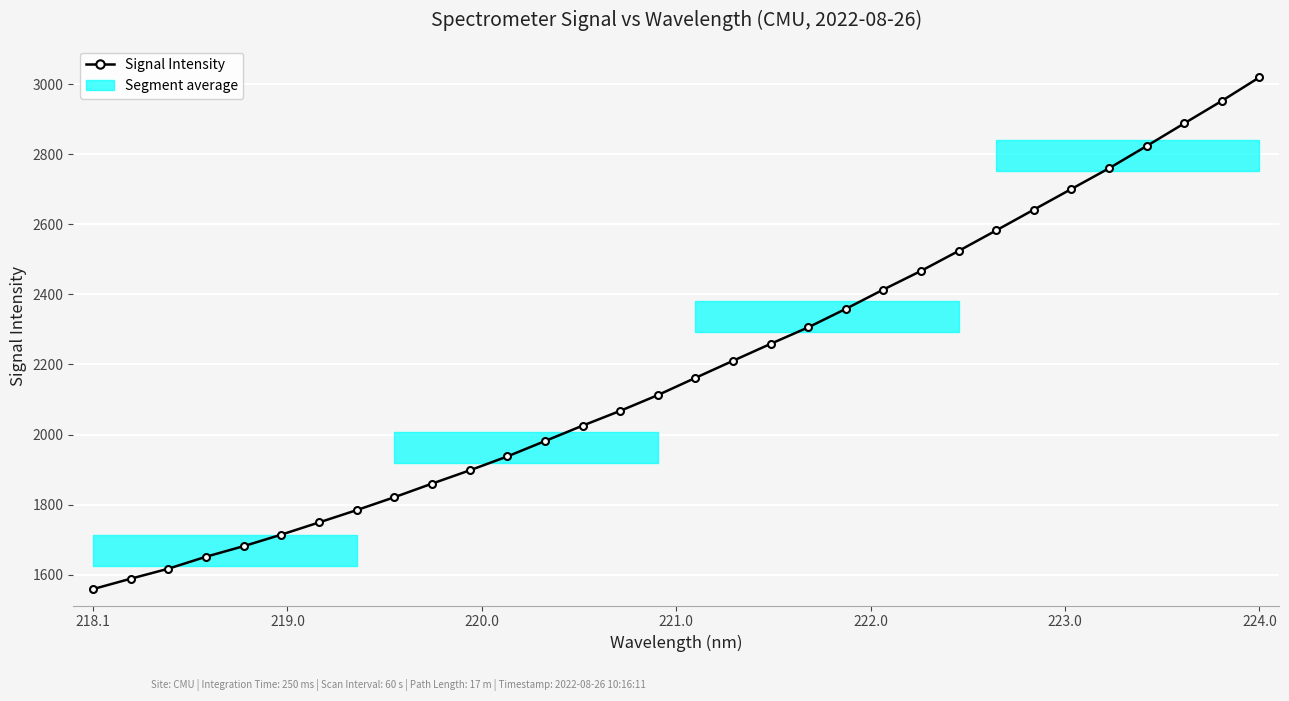

What is the minimum value shown in the chart?

1558.7